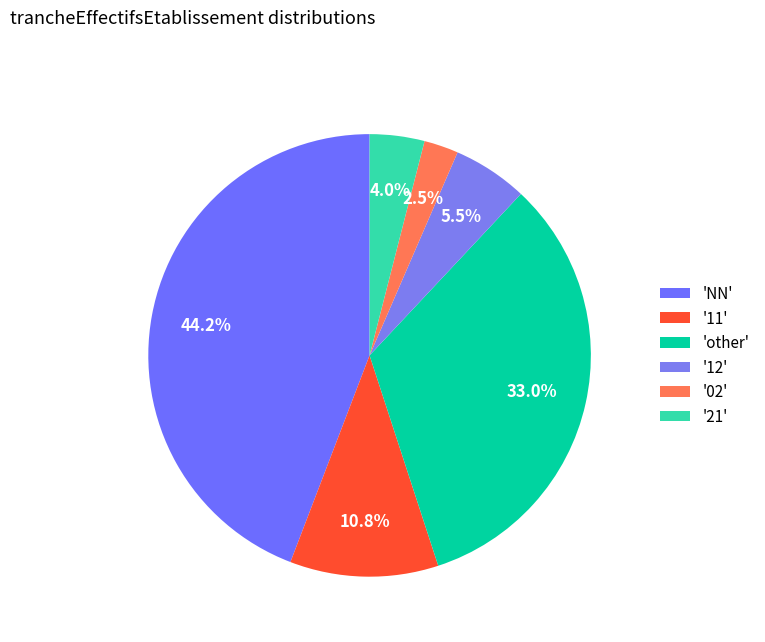

Which category has the biggest portion of the pie?

'NN'